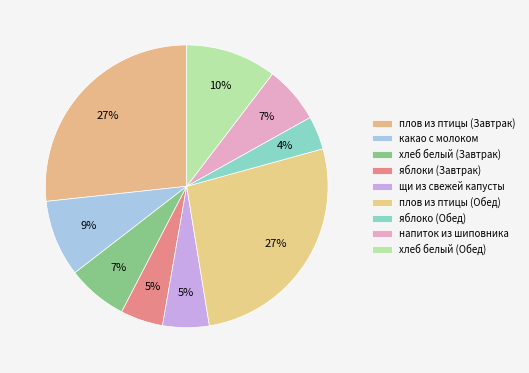

What is the ratio of the value at яблоки (Завтрак) to the value at яблоко (Обед)?

1.3